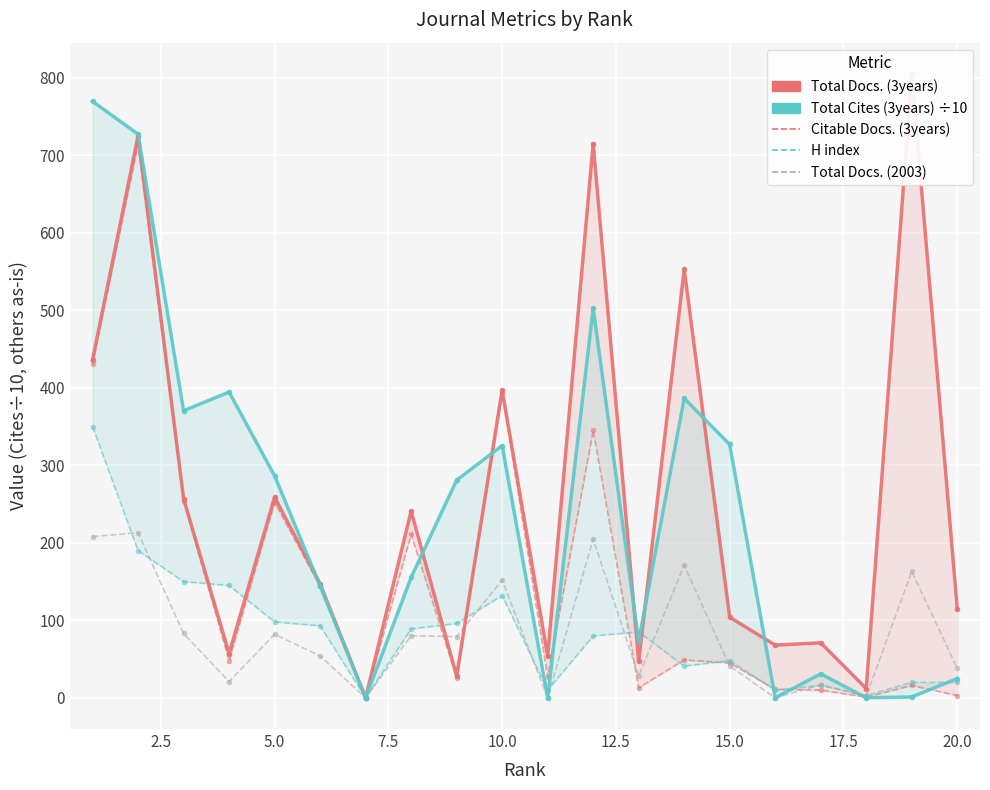

The value of Total Docs. (2003) at 13 is 96.4. True or false?

False